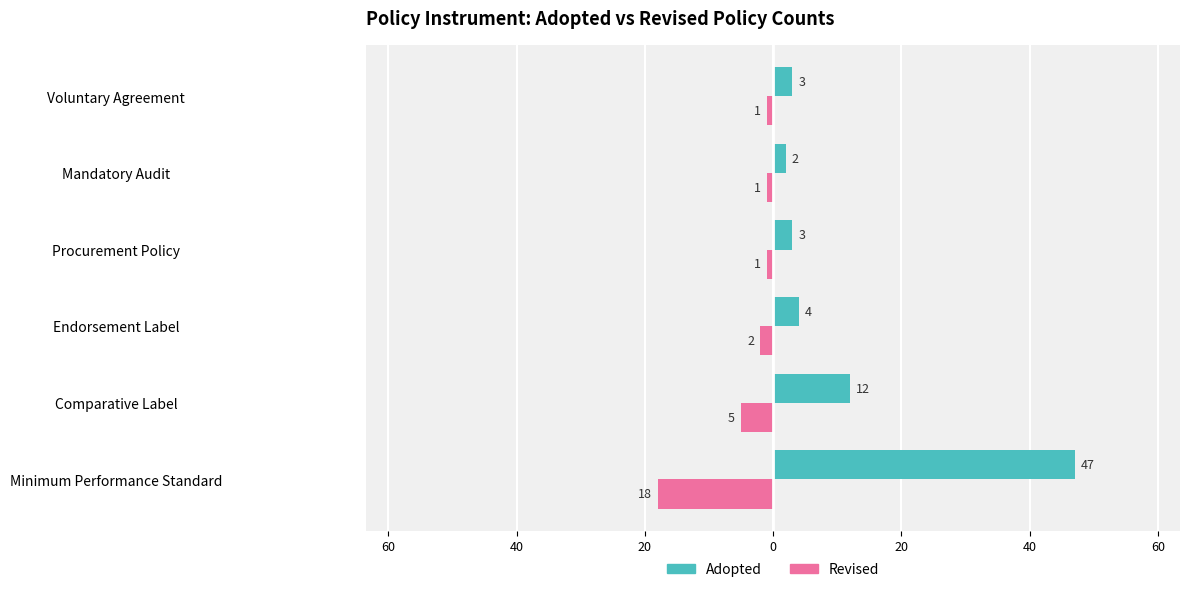

What are all the series names shown in the legend?

Adopted, Revised